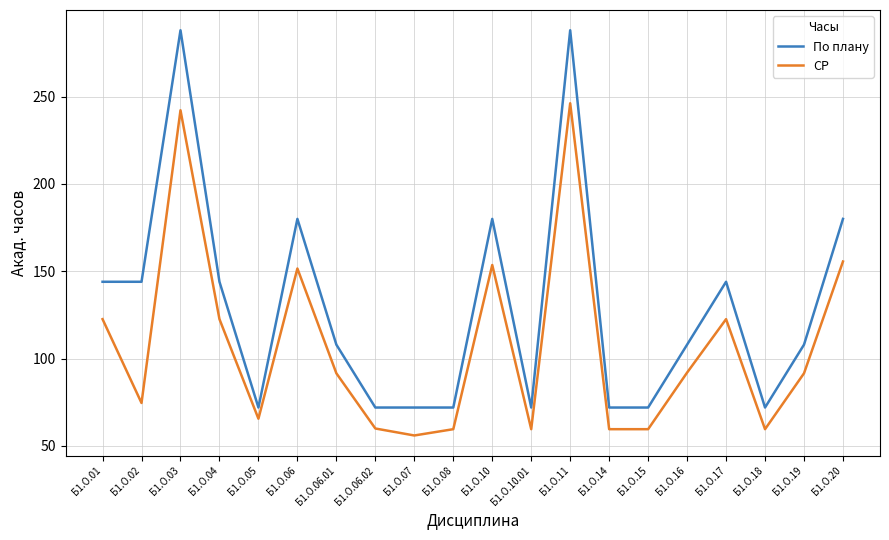

At Б1.О.08, list the series in order from largest to smallest.

По плану, СР